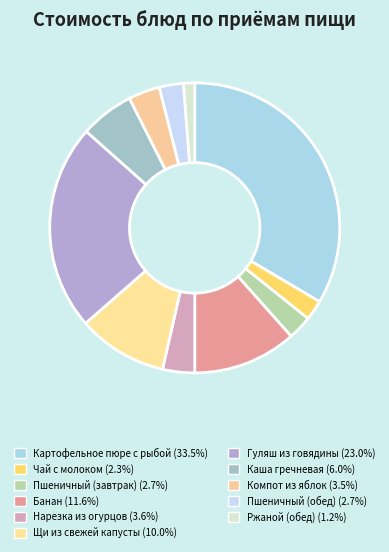

Do Ржаной (обед) and Чай с молоком together represent more than half of the pie?

No